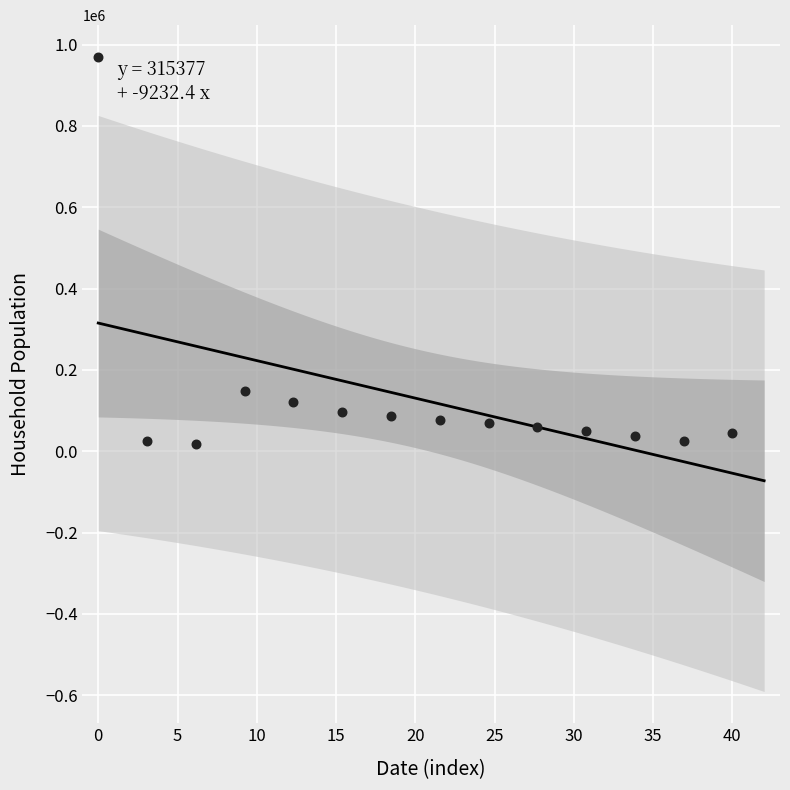

What Y value in the scatter plot is closest to 494359?

147176